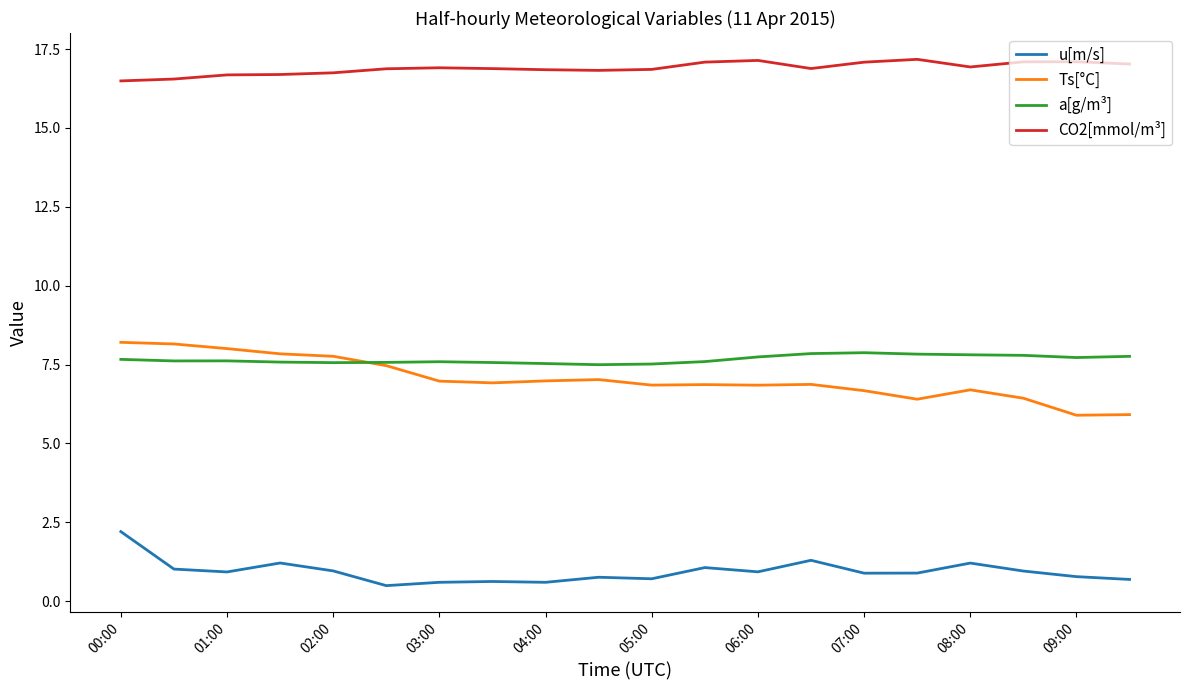

What is the lowest value of the u[m/s] series?

0.5